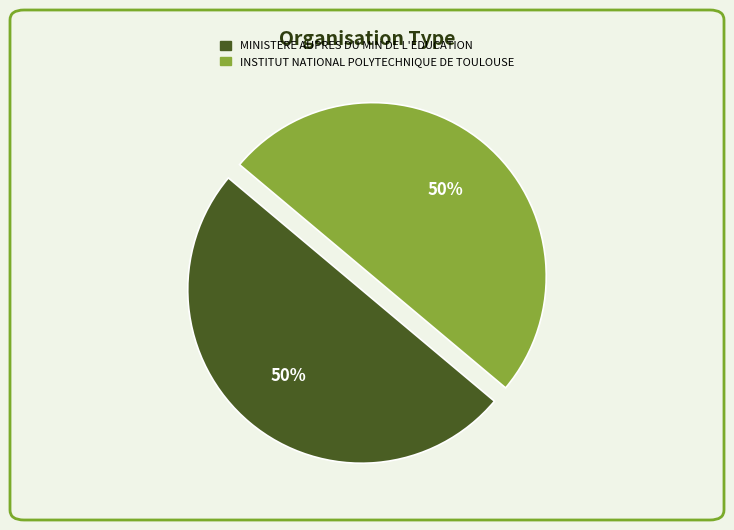

Approximately how many times larger is the value at MINISTERE AUPRES DU MIN DE L'EDUCATION compared to INSTITUT NATIONAL POLYTECHNIQUE DE TOULOUSE?

1.0